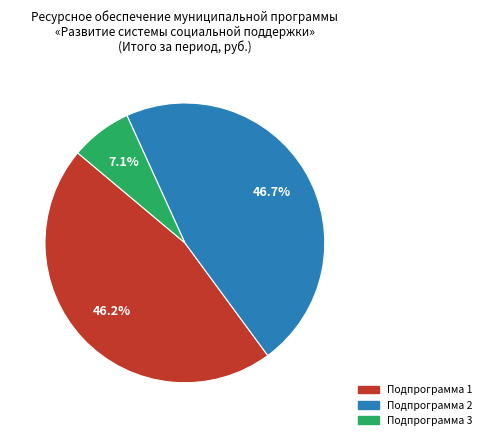

To the nearest percent, what portion does Подпрограмма 3 represent?

7%